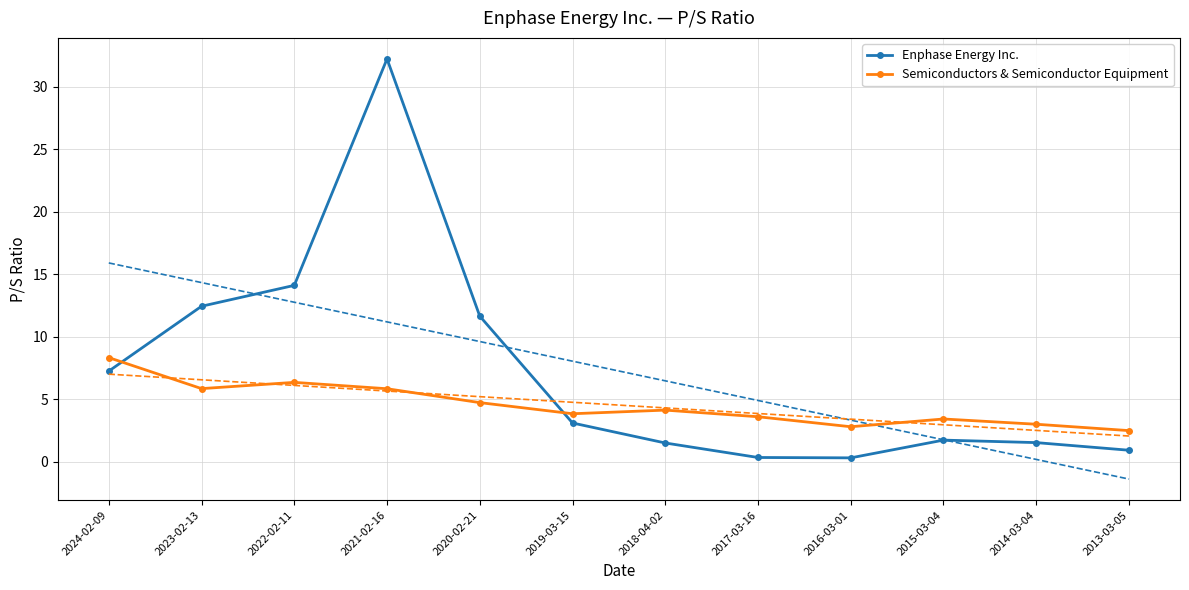

How many intersections are there between Enphase Energy Inc. and Semiconductors & Semiconductor Equipment?

2